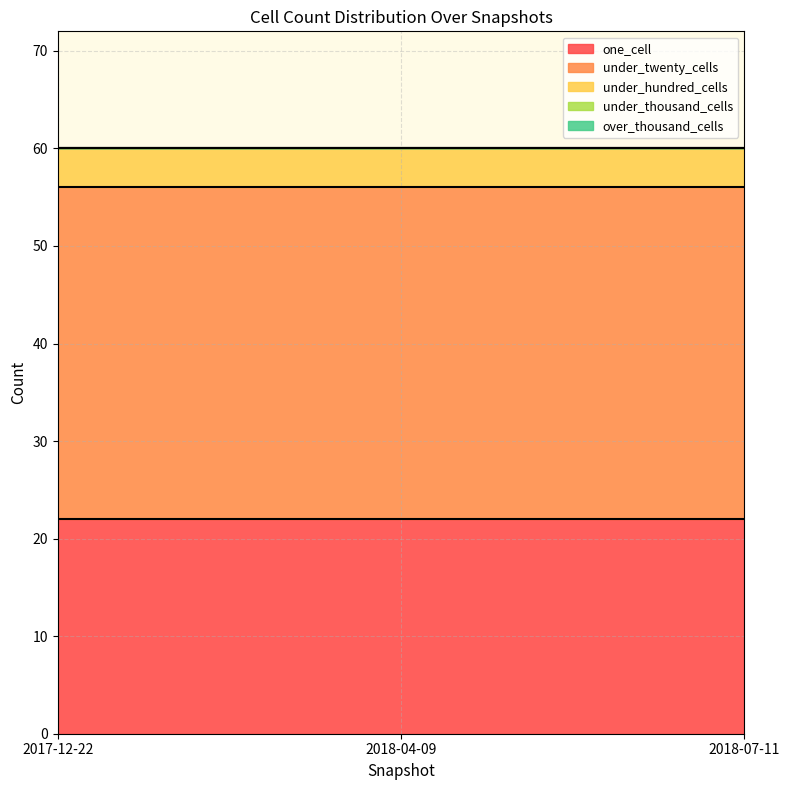

Between 2018-04-09 and 2018-07-11, which is larger?

2018-04-09